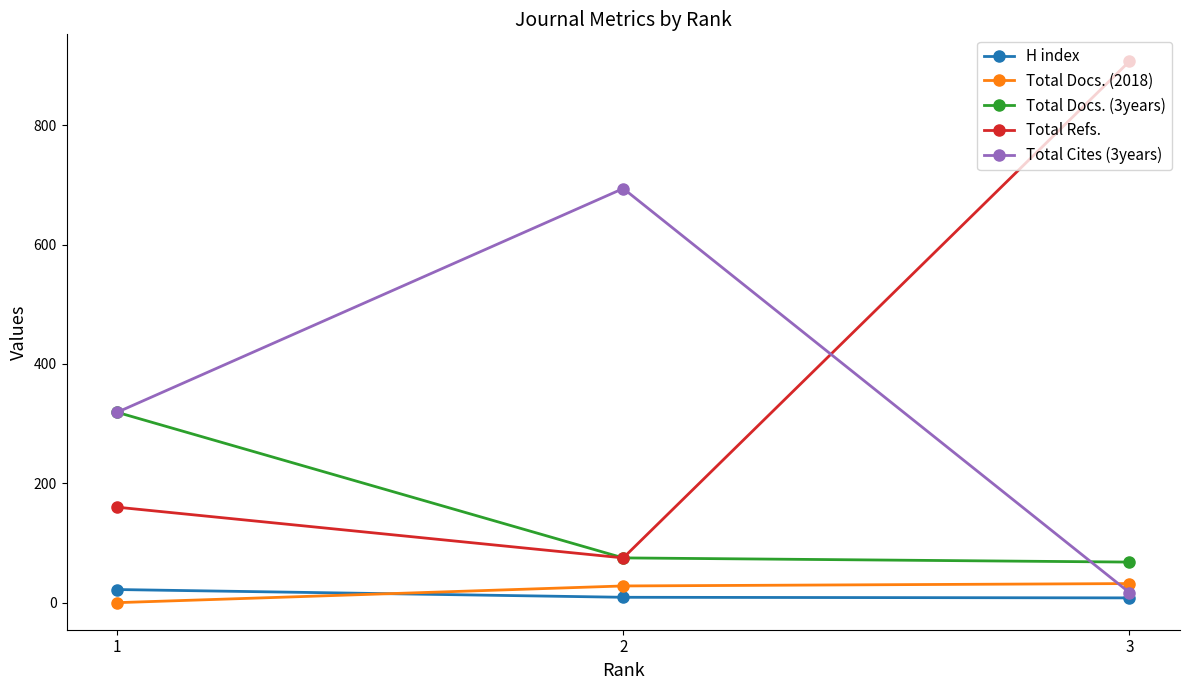

The value of Total Refs. at 3 is 448. True or false?

False